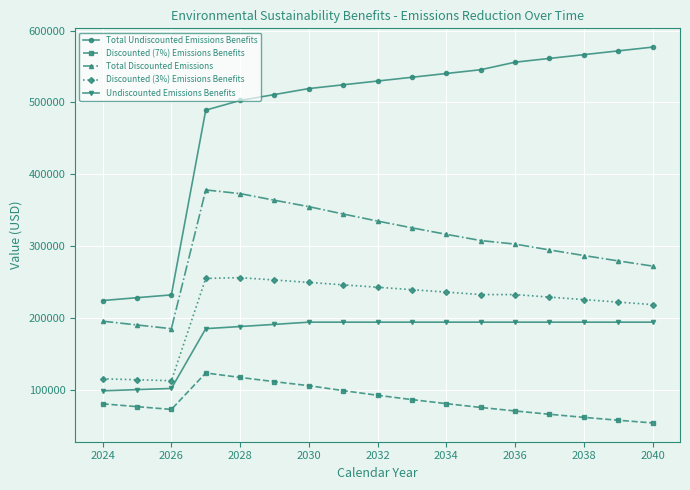

What is the difference between the maximum and minimum values in the Discounted (7%) Emissions Benefits series?

69601.4